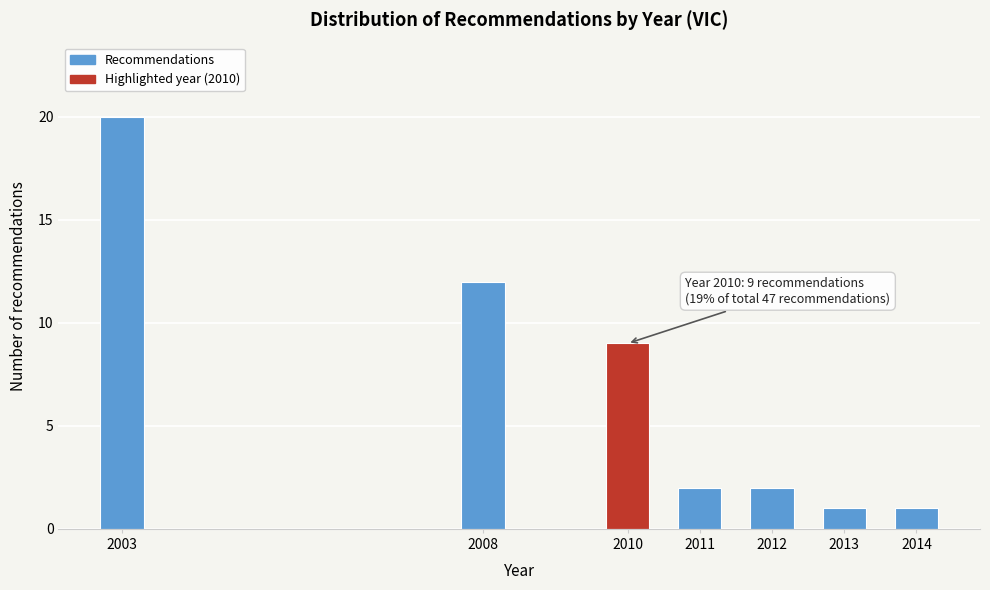

Reading left to right, what are all the values shown in this chart?

20	12	9	2	2	1	1